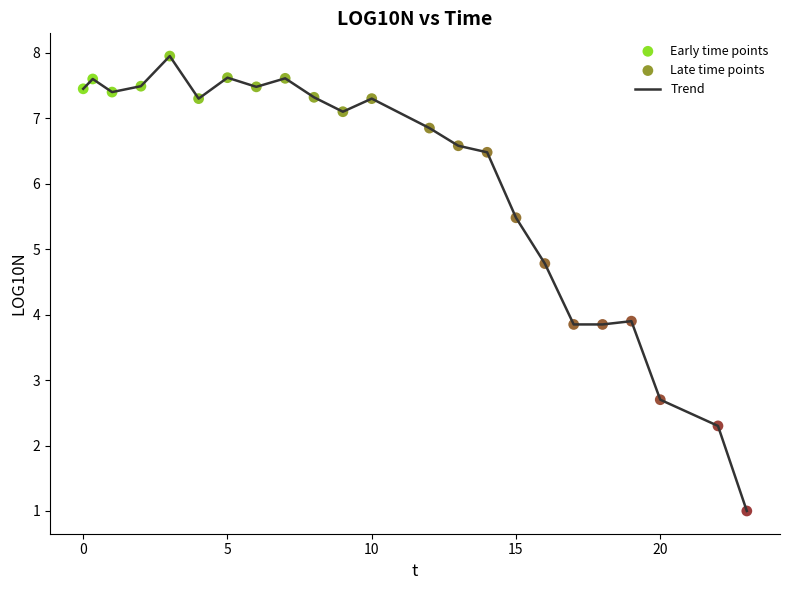

What is the minimum value shown in the chart?

1.0